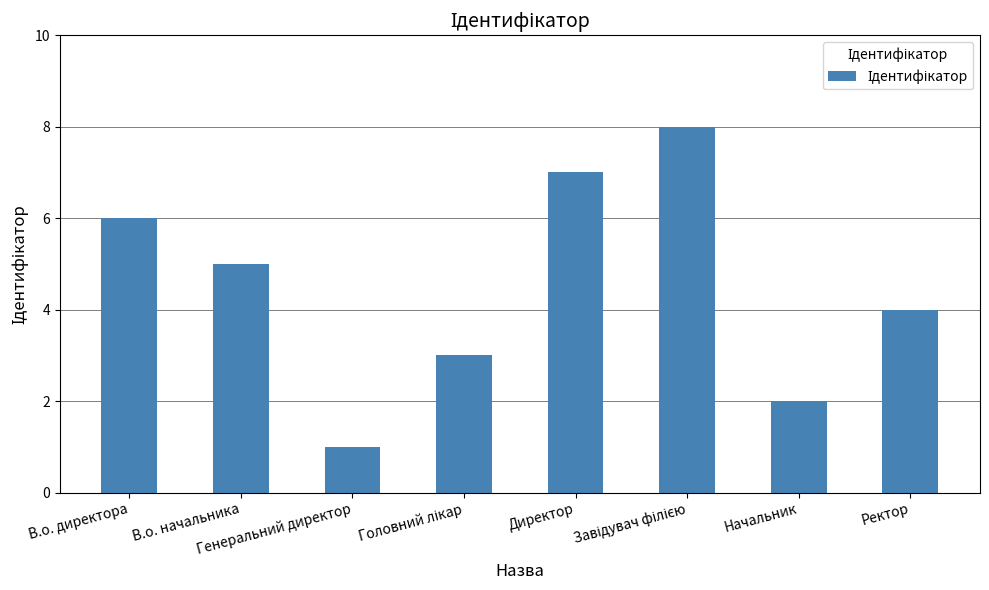

How many distinct data groups are displayed?

1